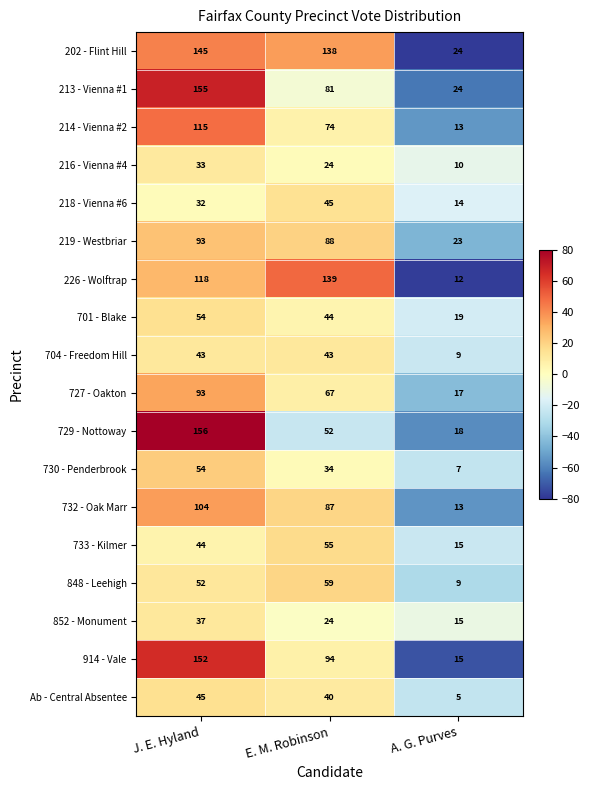

What is the maximum value shown in the chart?

156